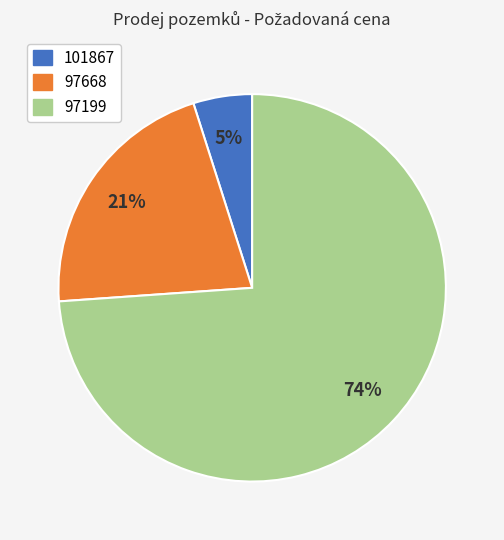

How many slices are in this pie chart?

3